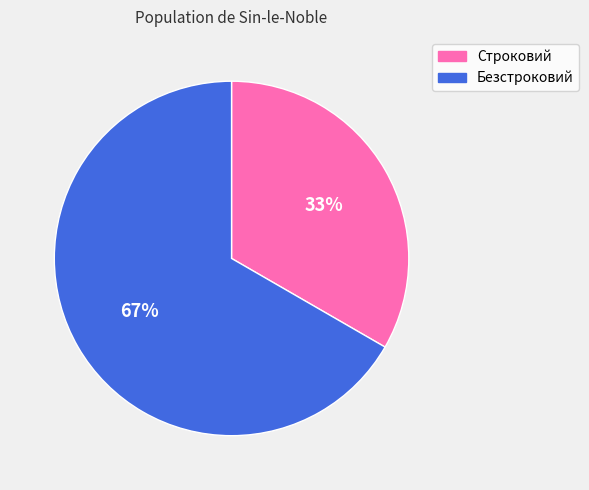

Do Безстроковий and Строковий together represent more than half of the pie?

Yes